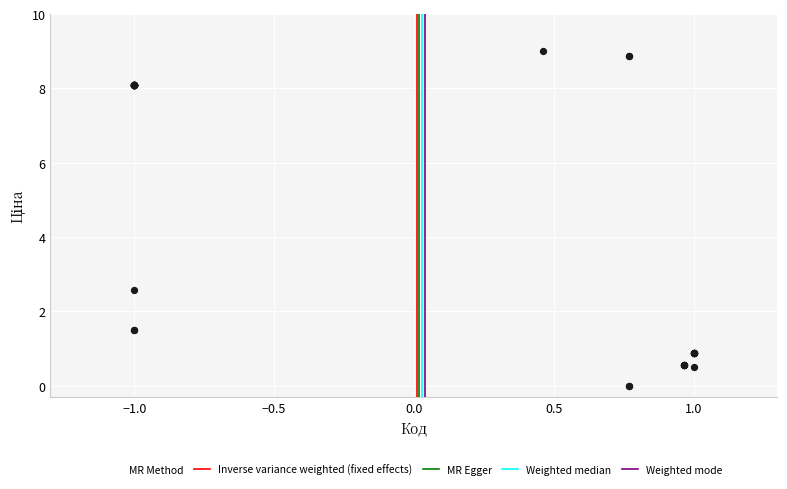

What Y value in the scatter plot is closest to 4?

2.6